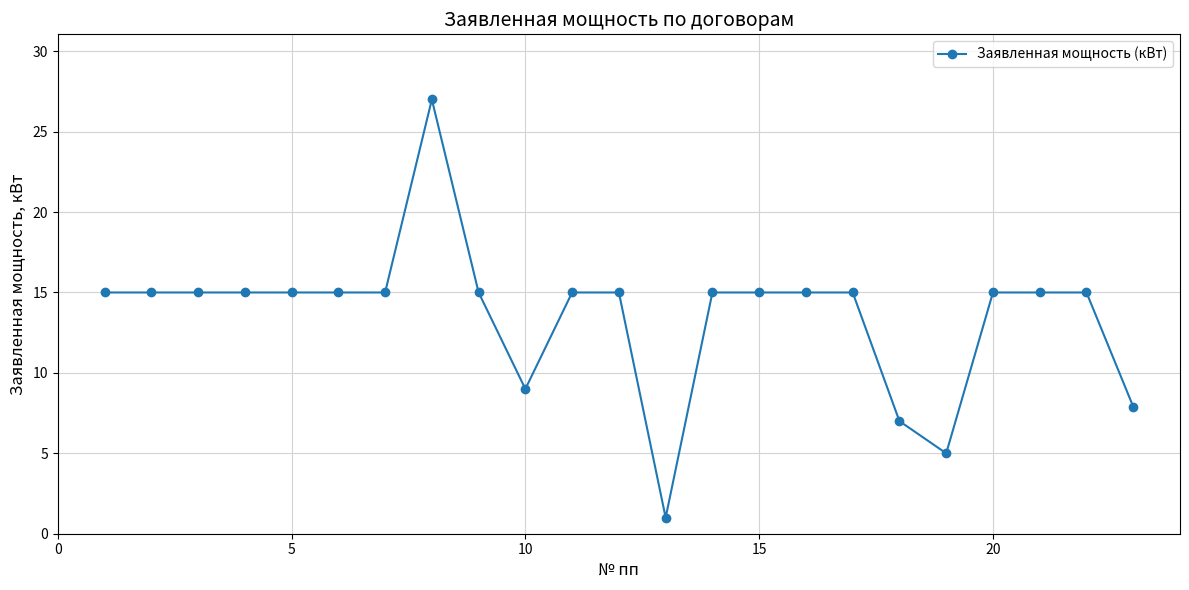

Reading right to left, transcribe all the data shown in this chart.

7.9	15.0	15.0	15.0	5.0	7.0	15.0	15.0	15.0	15.0	1.0	15.0	15.0	9.0	15.0	27.0	15.0	15.0	15.0	15.0	15.0	15.0	15.0